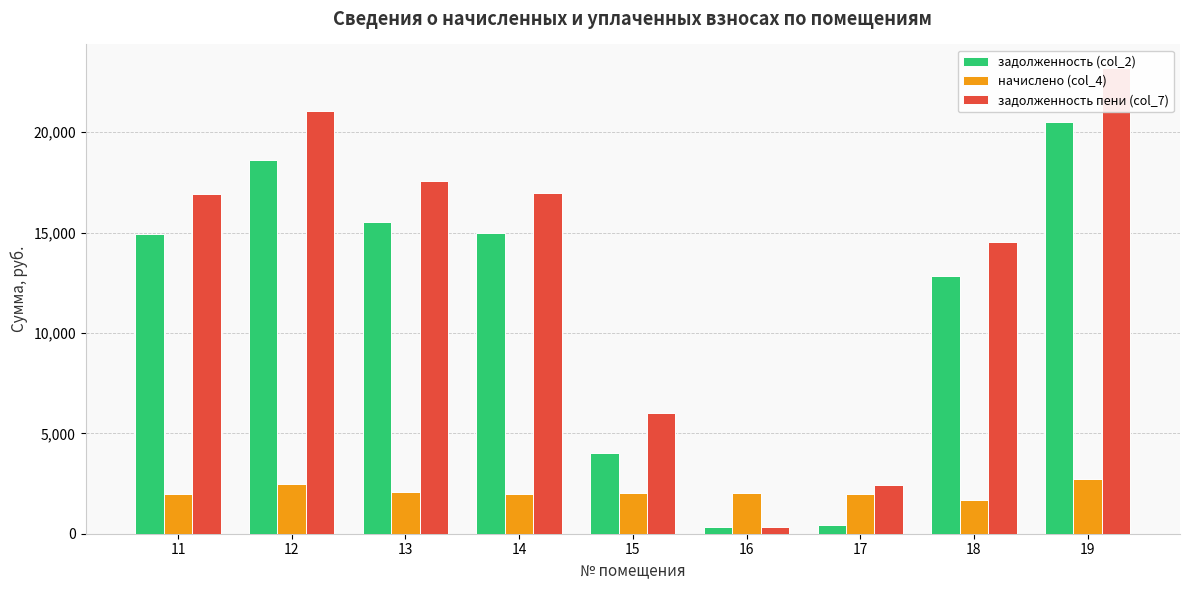

What is the value of the задолженность пени (col_7) bar at the 1st from the left?

16896.7